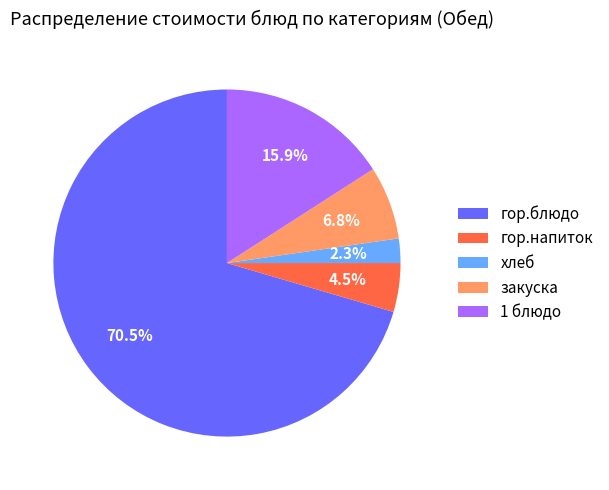

To the nearest percent, what is the difference between the закуска and гор.блюдо slice percentages?

64%